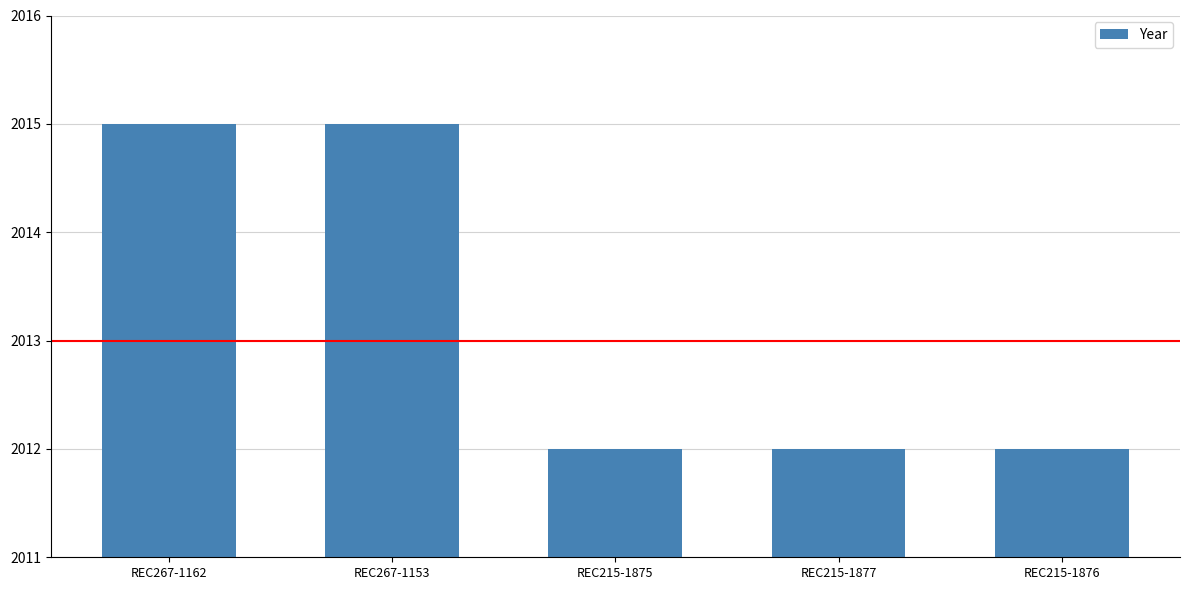

Approximately how many times larger is the value at REC267-1153 compared to REC267-1162?

1.0